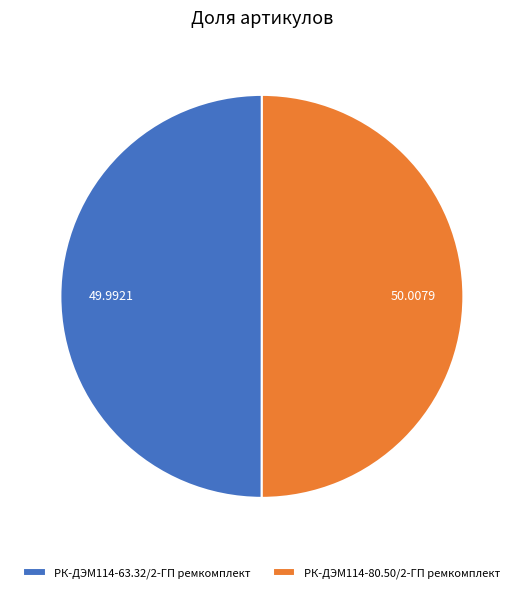

How many slices are in this pie chart?

2